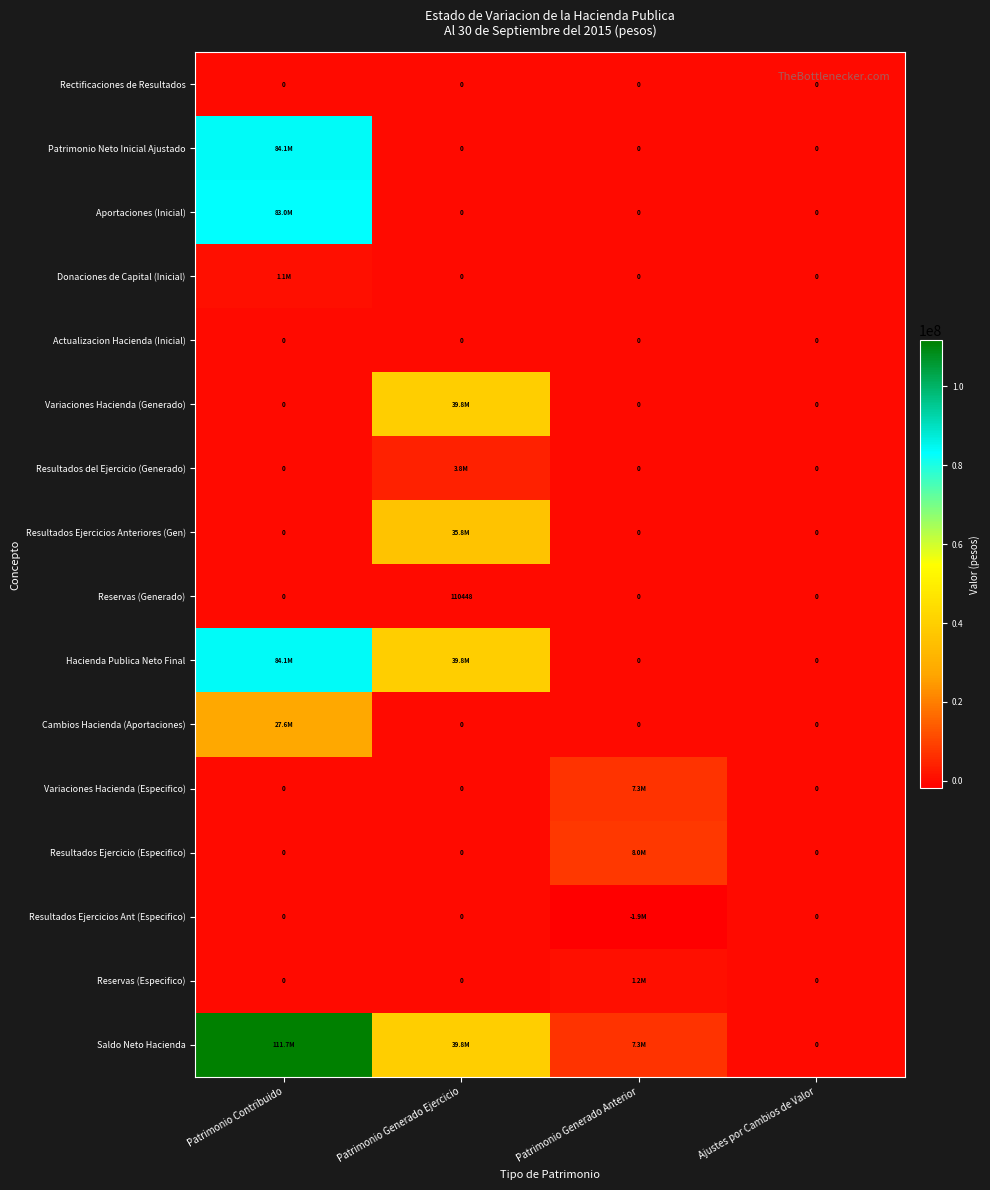

Which category has the highest value in the Reservas (Generado) series?

Patrimonio Generado Ejercicio